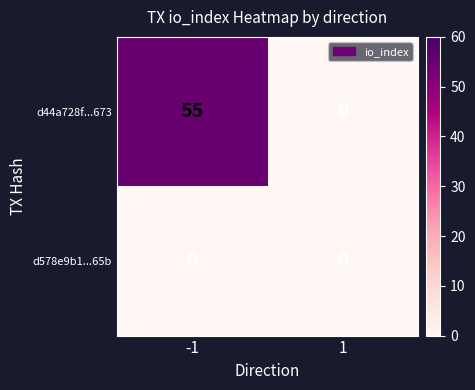

What is the approximate value of d44a728f...673 at -1, to the nearest 5?

55